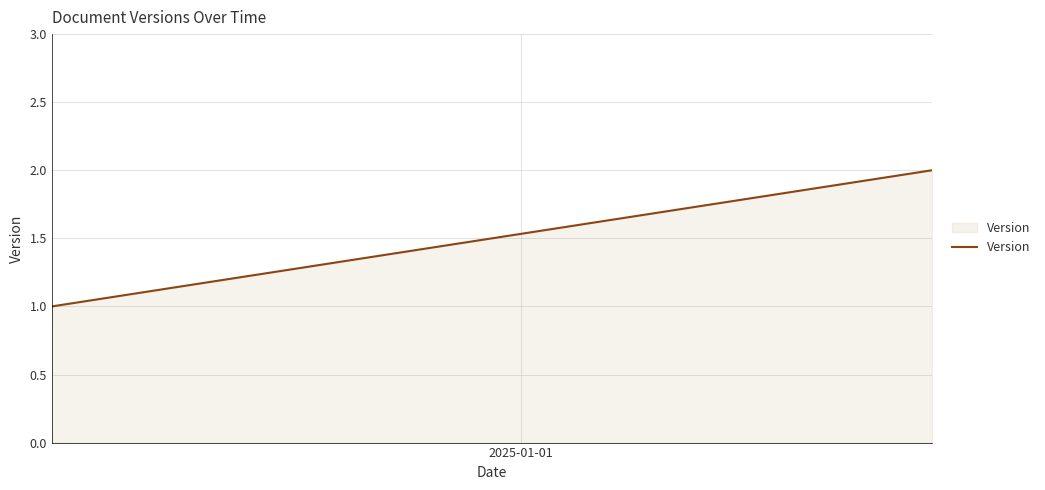

What is the sum of all values?

3